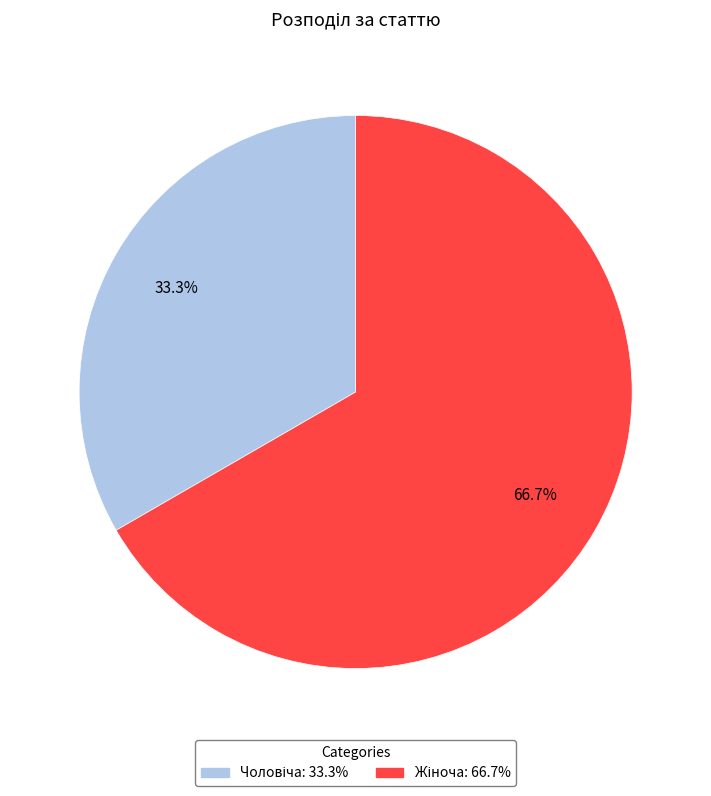

Does any single category account for the majority?

Yes